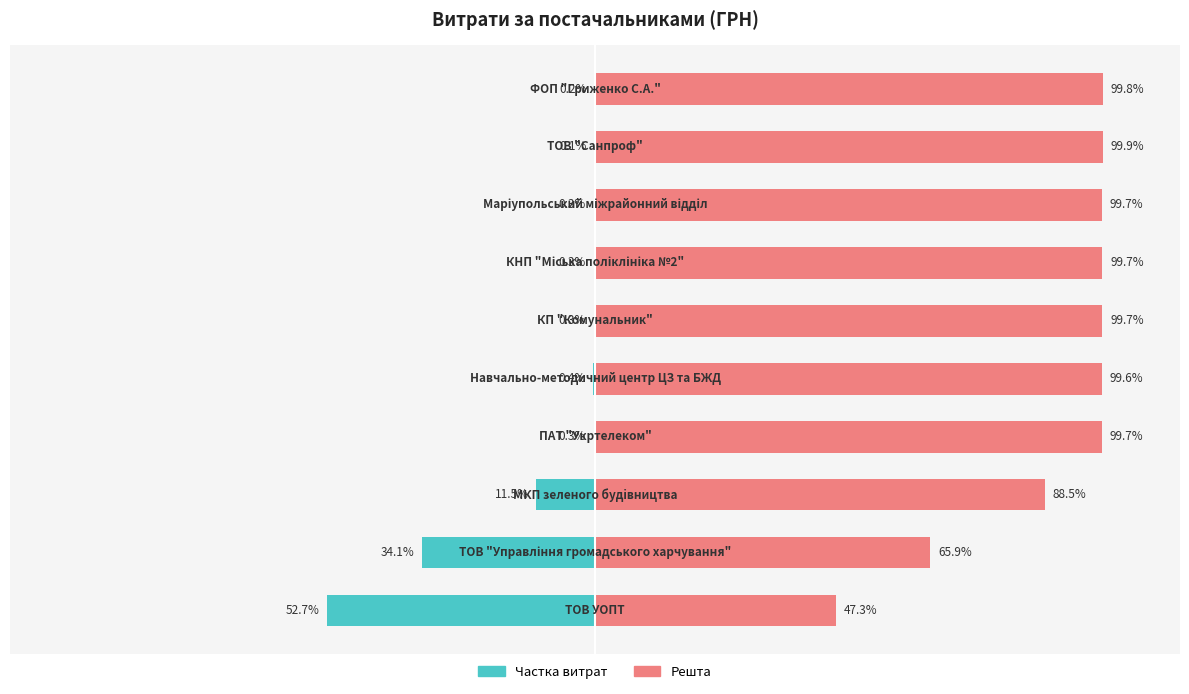

True or false: the data shows -0.2 at 6.

False